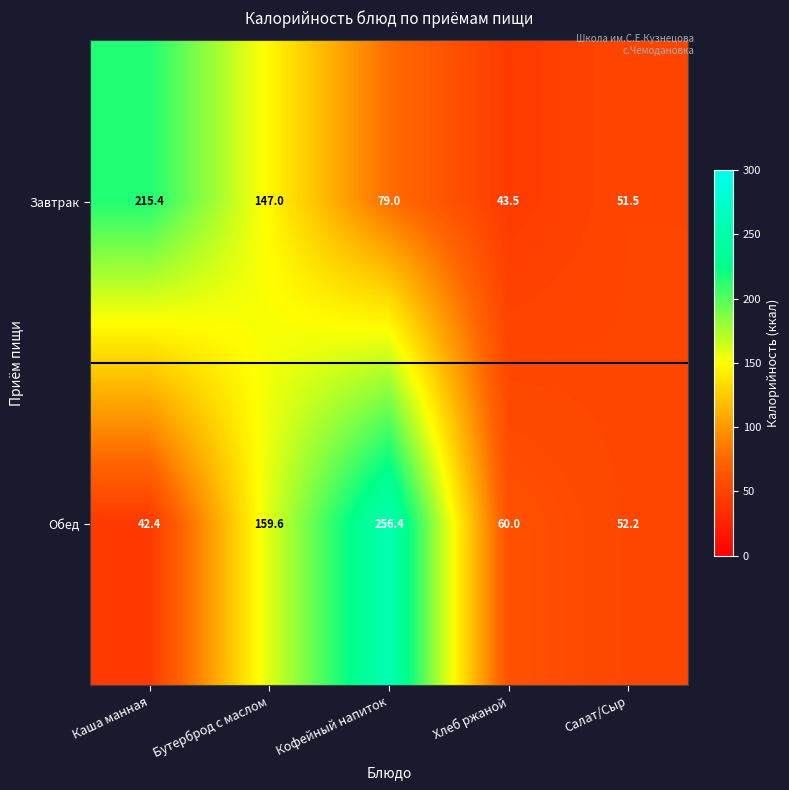

Reading left to right, extract all data points from this chart.

Завтрак: Каша манная=215.4	Бутерброд с маслом=147.0	Кофейный напиток=79.0	Хлеб ржаной=43.5	Салат/Сыр=51.5
Обед: Каша манная=42.4	Бутерброд с маслом=159.6	Кофейный напиток=256.4	Хлеб ржаной=60.0	Салат/Сыр=52.2